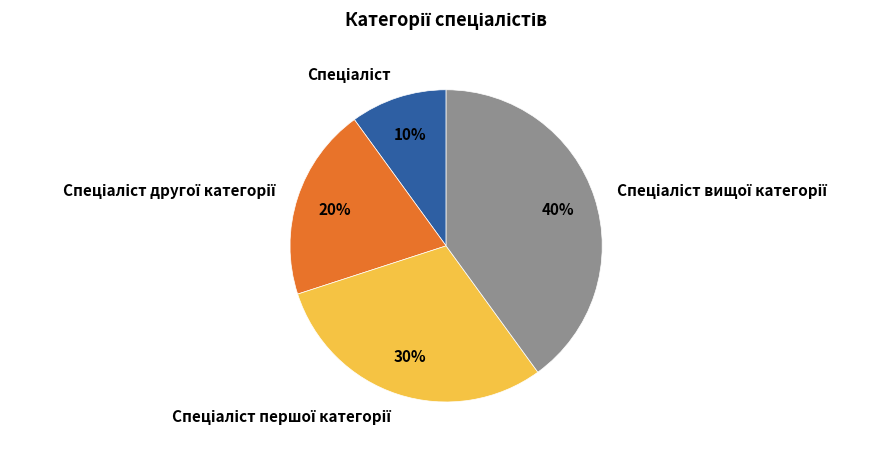

To the nearest percent, what is the difference between the largest and smallest slice percentages?

30%